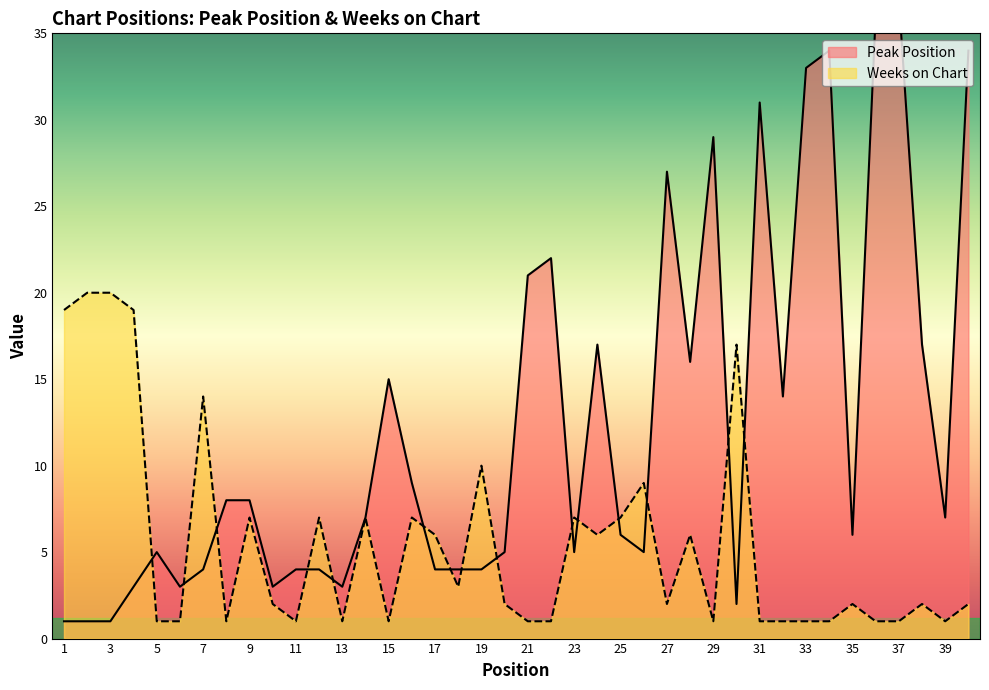

Which has a higher value, 35 or 25?

35